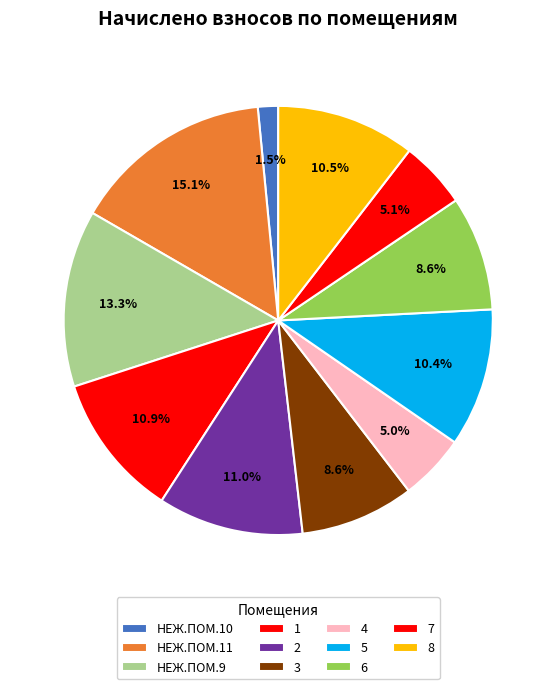

True or false: НЕЖ.ПОМ.10 accounts for 2% of the total.

True